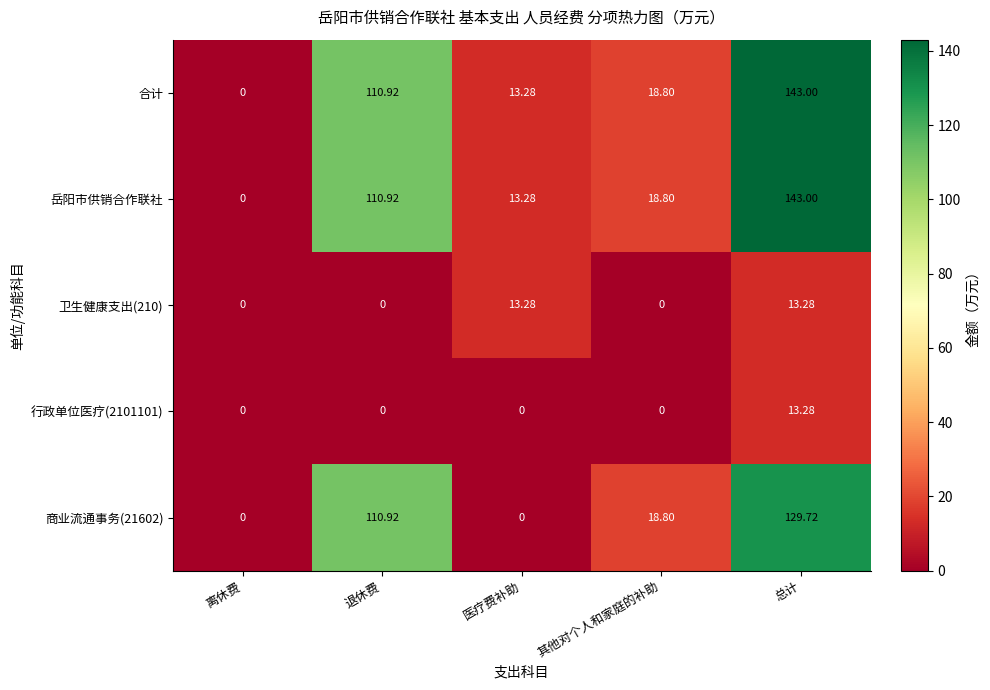

Where is 合计 nearest to the value 71?

退休费